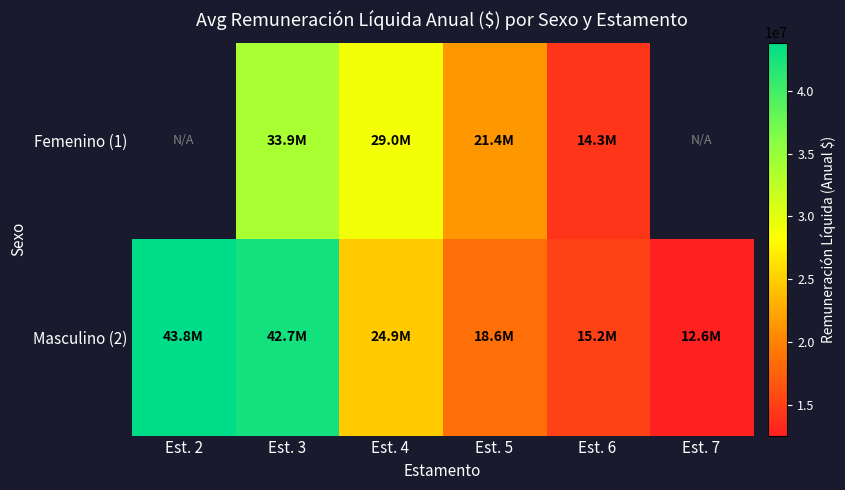

What value does the Masculino (2) series have at Est. 4?

24859368.0